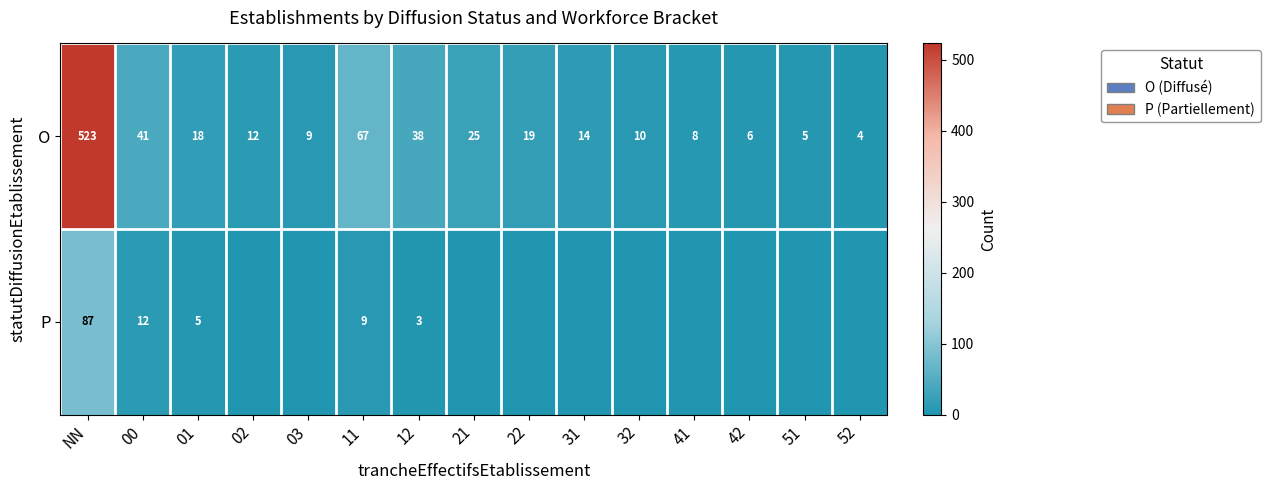

Where does the O series first go above 14?

NN